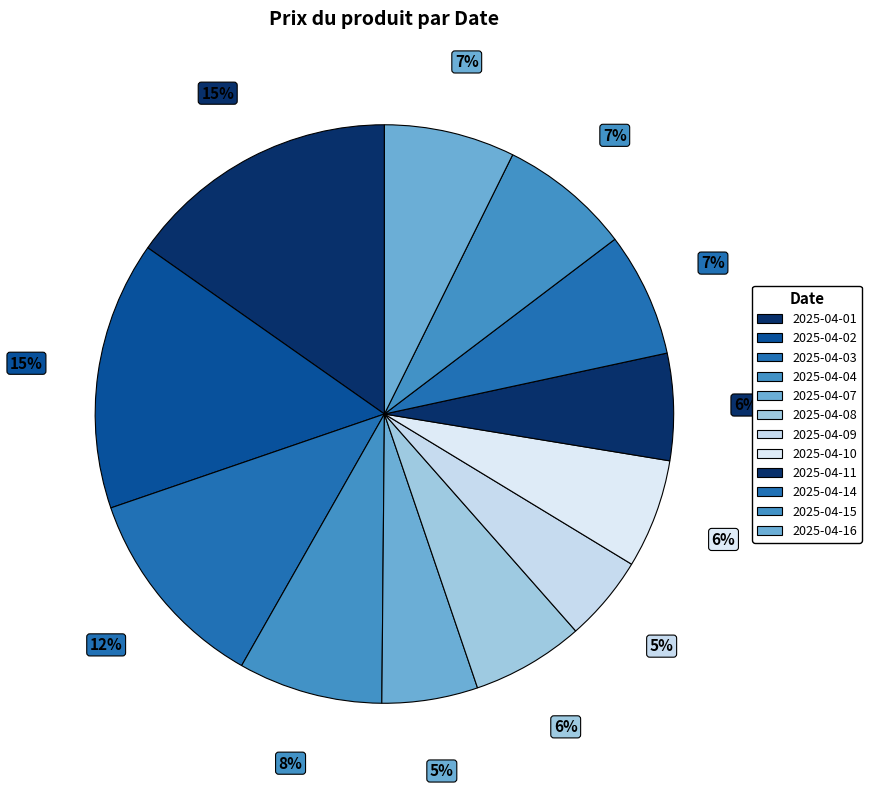

Count the number of slices in the pie.

12